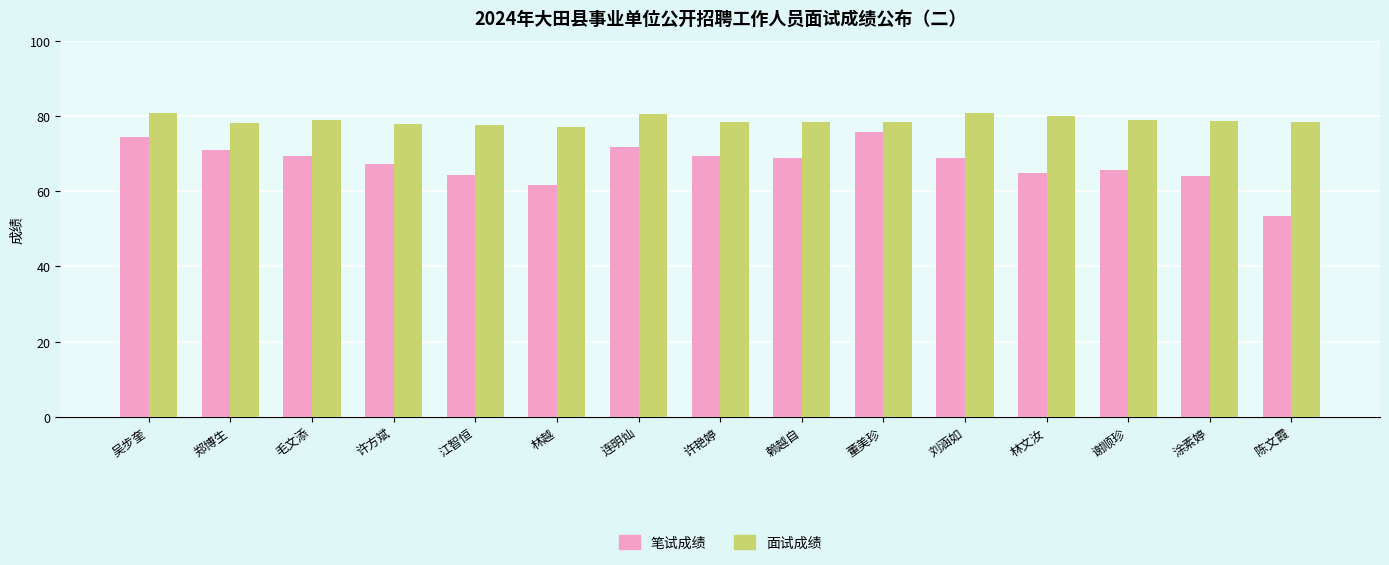

What are all the series names shown in the legend?

笔试成绩, 面试成绩